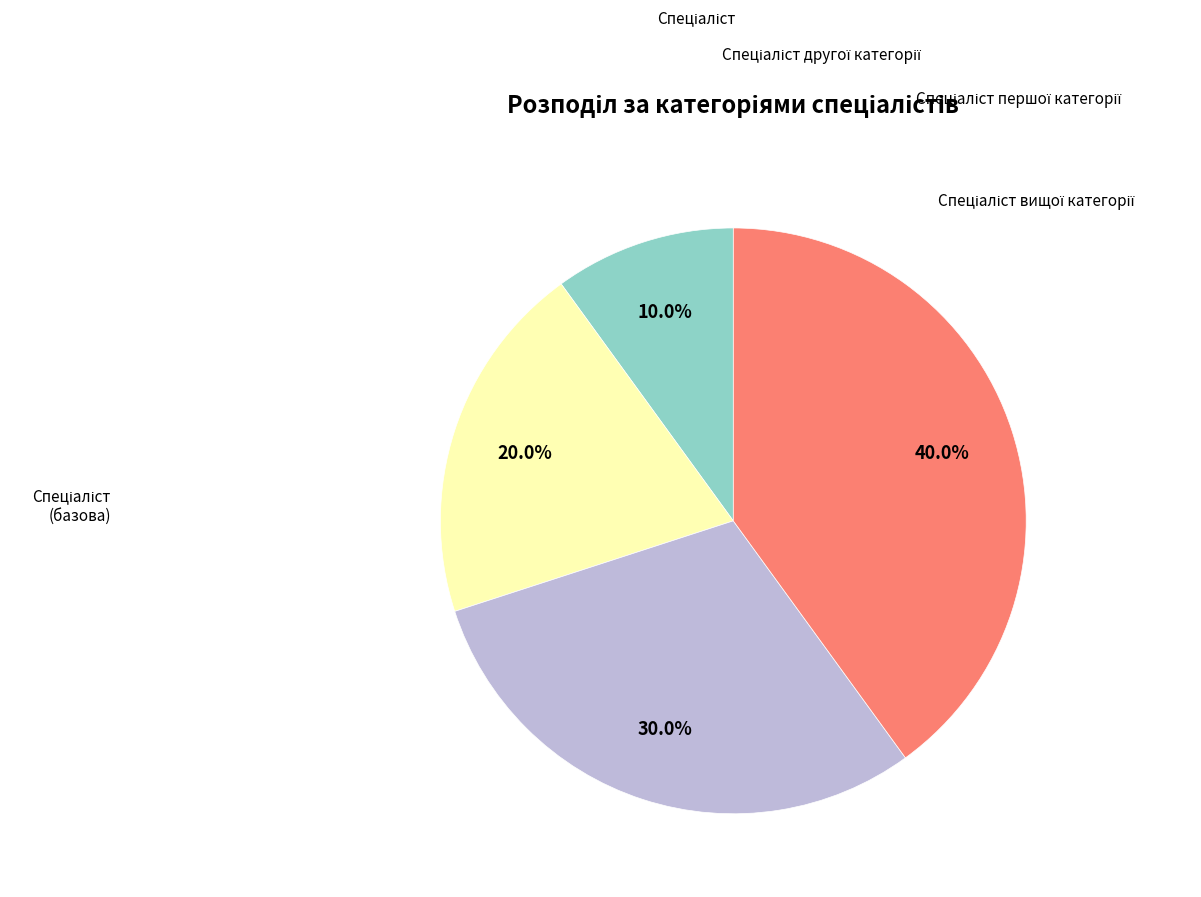

To the nearest percent, what is the difference between the largest and smallest slice percentages?

30%